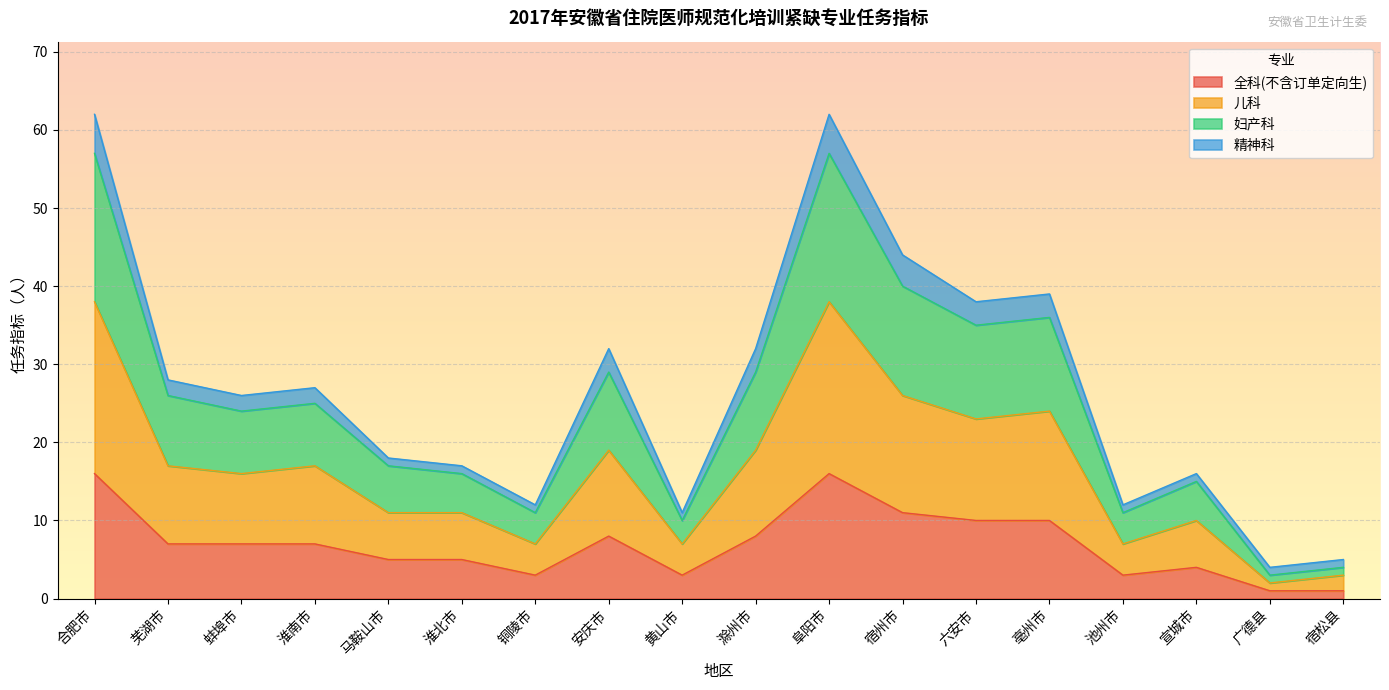

The 妇产科 series shows 11 at 安庆市. True or false?

False